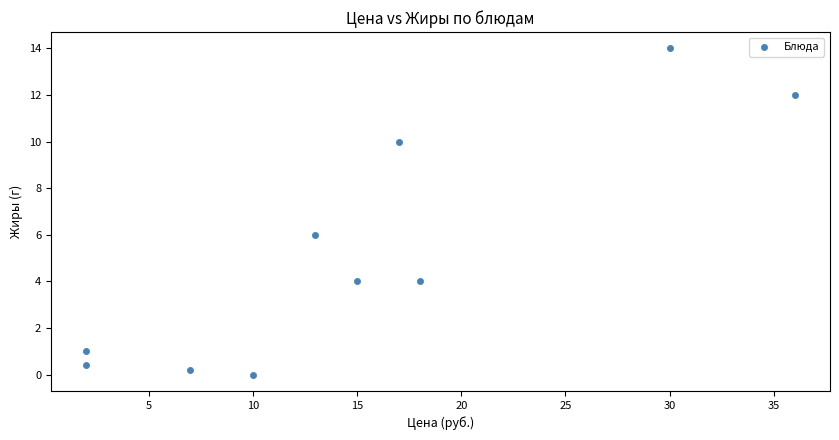

What Y value in the scatter plot is closest to 7?

6.0